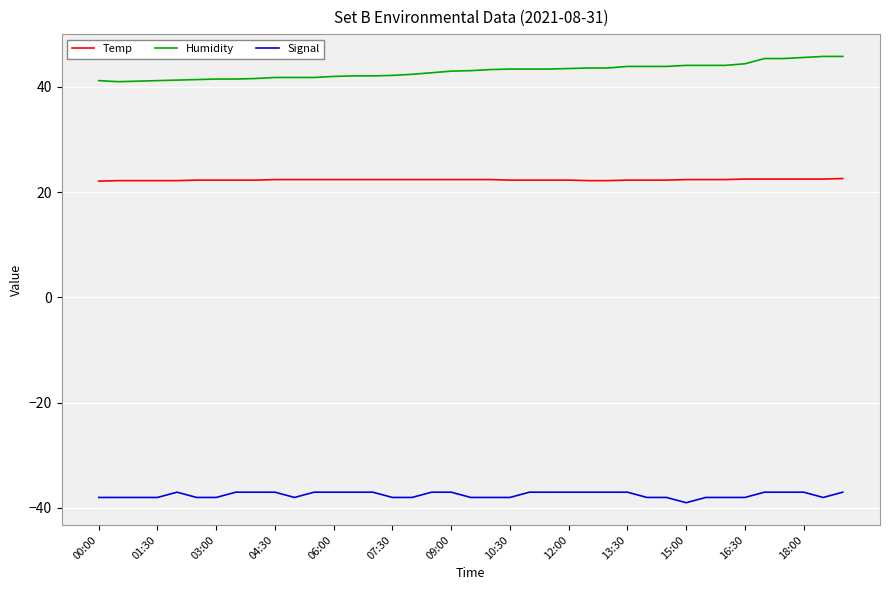

True or false: Temp and Signal cross at least once.

False